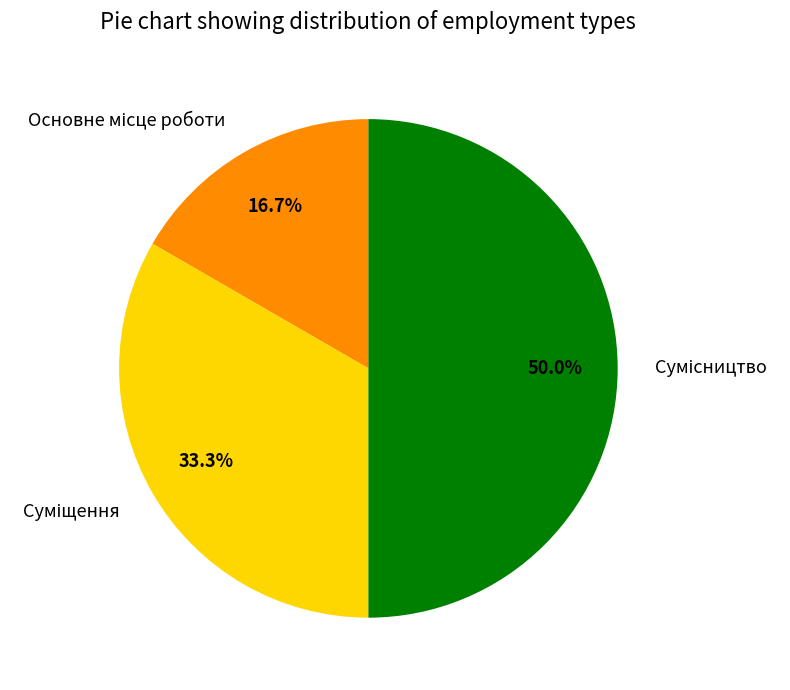

Count the number of slices in the pie.

3